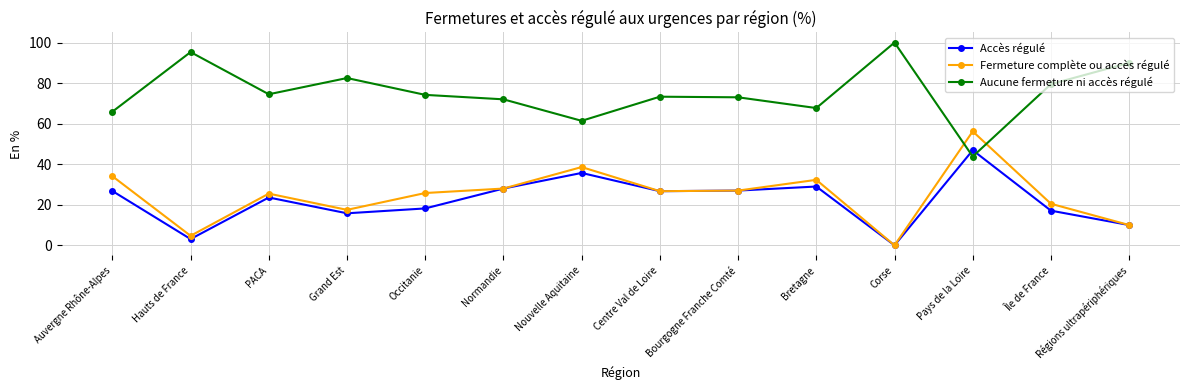

The Accès régulé series shows 27.0 at Bourgogne Franche Comté. True or false?

True